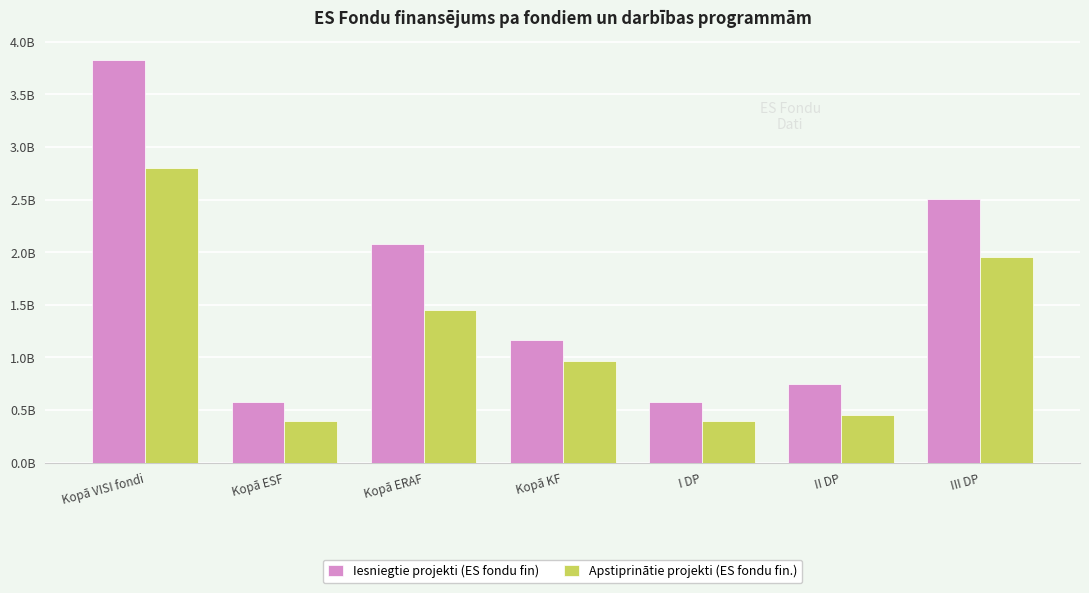

Reading left to right, transcribe all the data shown in this chart.

Iesniegtie projekti (ES fondu fin): Kopā VISI fondi=3.8	Kopā ESF=0.6	Kopā ERAF=2.1	Kopā KF=1.2	I DP=0.6	II DP=0.7	III DP=2.5
Apstiprinātie projekti (ES fondu fin.): Kopā VISI fondi=2.8	Kopā ESF=0.4	Kopā ERAF=1.4	Kopā KF=1.0	I DP=0.4	II DP=0.5	III DP=2.0